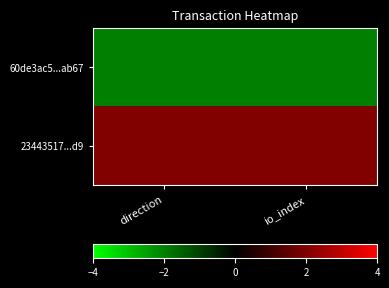

How many data points does each series have?

2